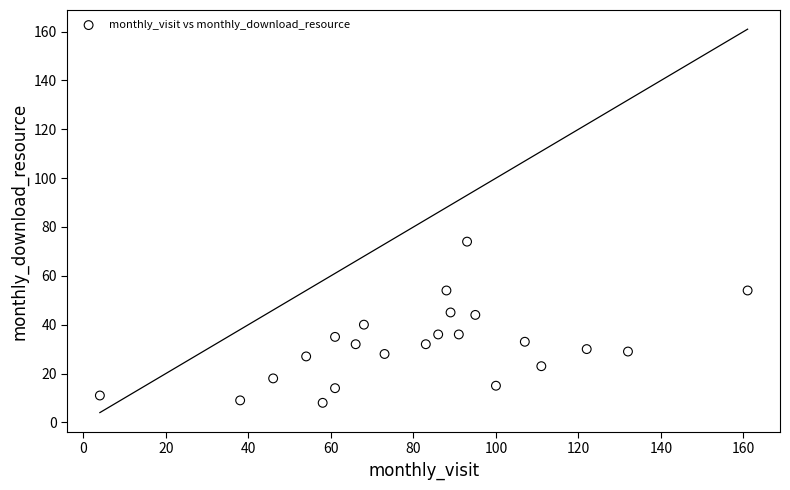

What is the range of Y values (max minus min)?

66